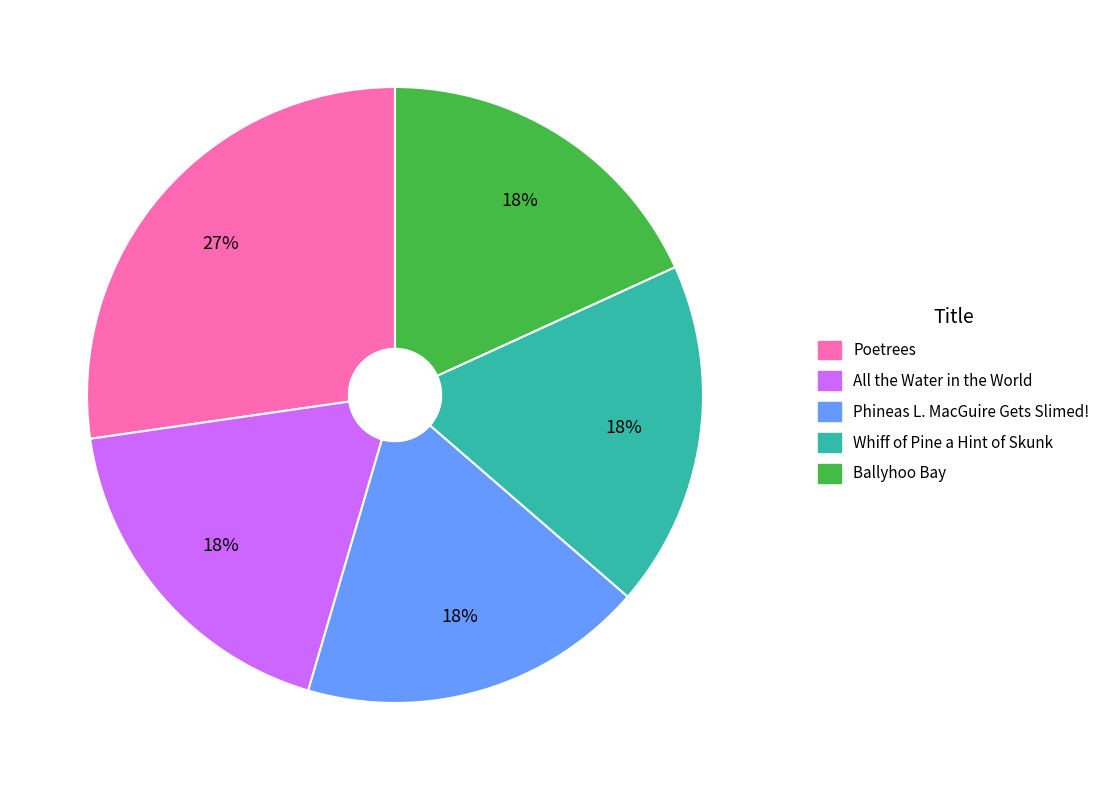

How many slices are in this pie chart?

5